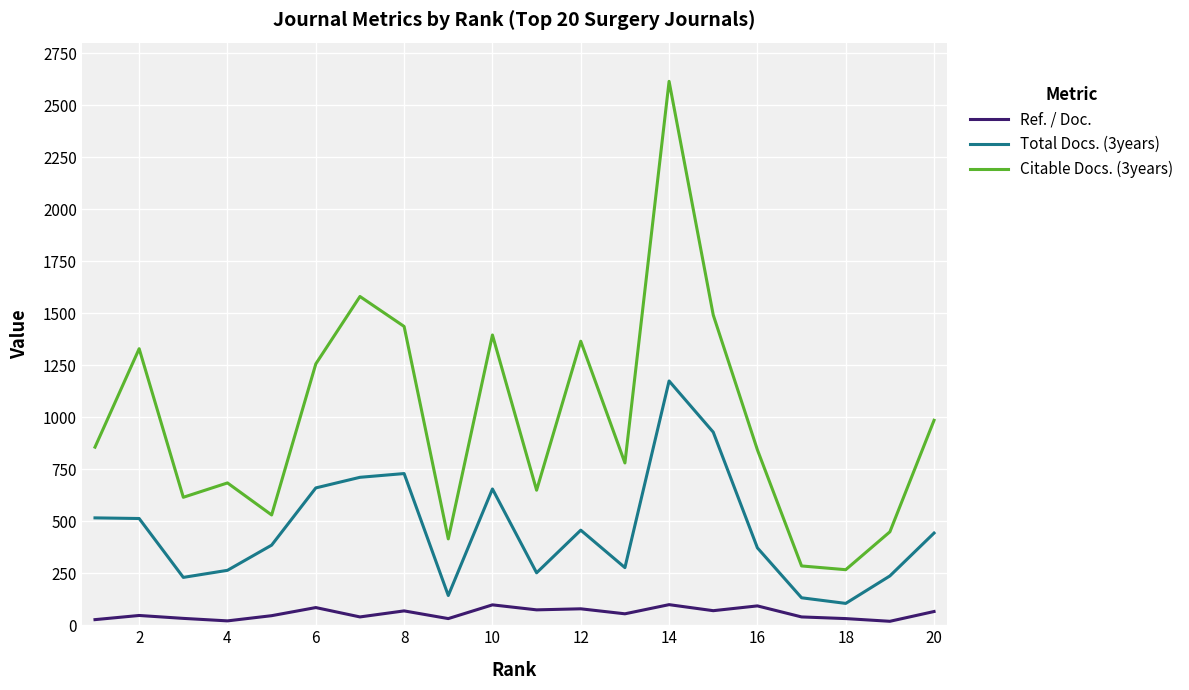

Which series has the largest range (max minus min)?

Citable Docs. (3years)